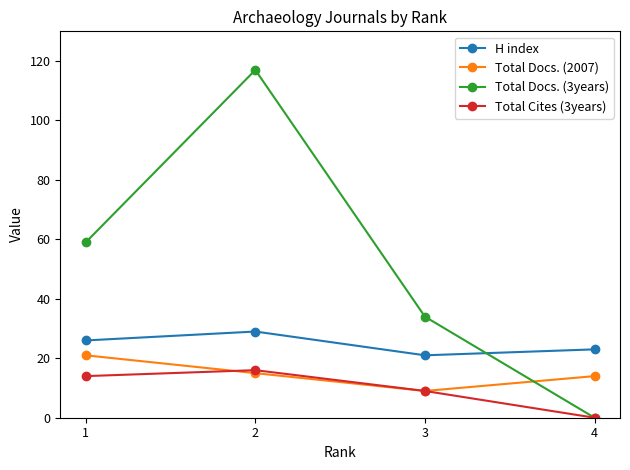

Which series has the widest spread of values?

Total Docs. (3years)